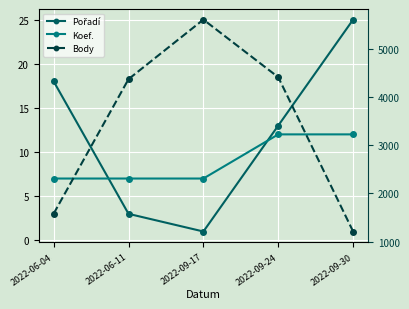

Between 2022-06-04 and 2022-09-24, which is larger?

2022-06-04